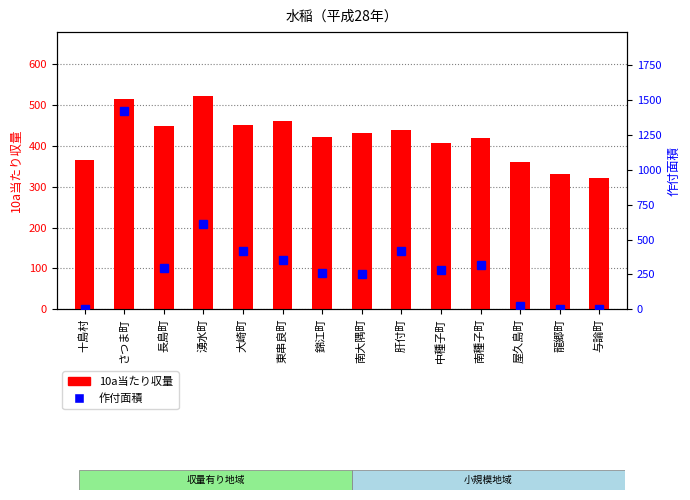

What is the label of the 6th bar from the right?

肝付町